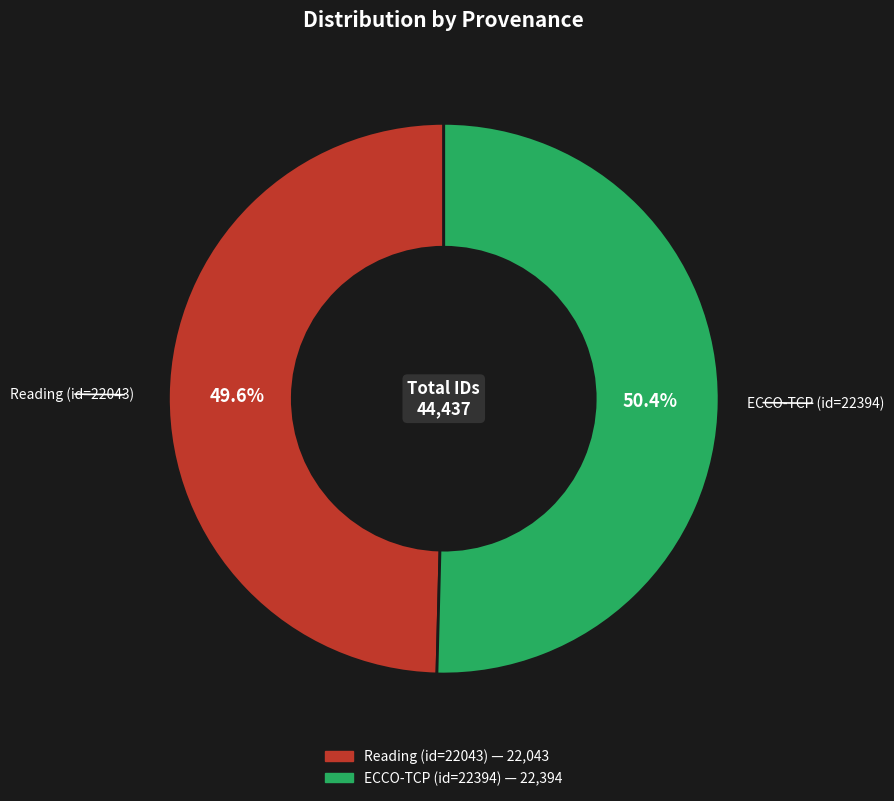

To the nearest percent, what is the difference between the largest and smallest slice percentages?

1%